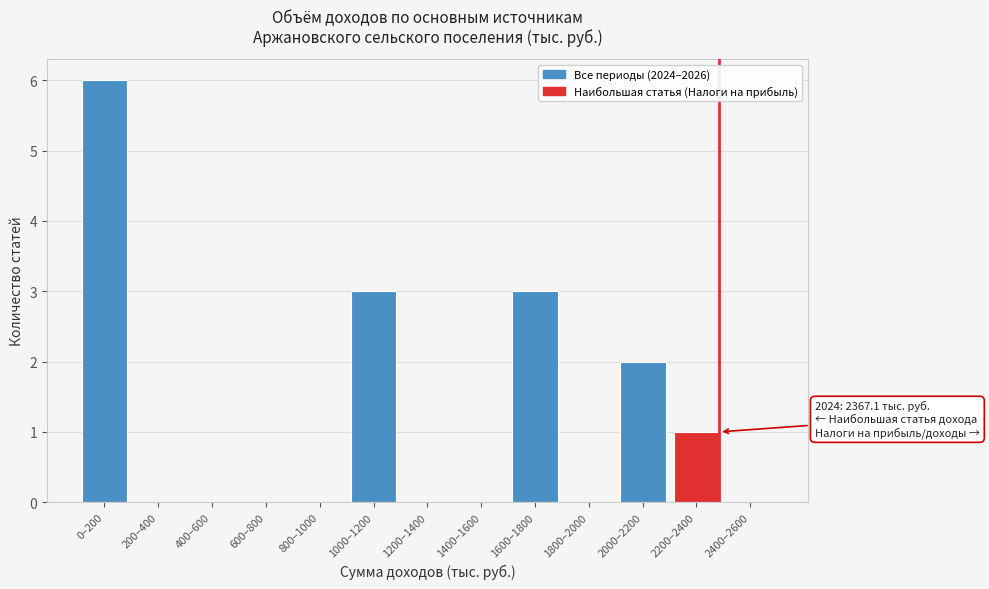

Reading left to right, extract all data points from this chart.

0–200=6	200–400=0	400–600=0	600–800=0	800–1000=0	1000–1200=3	1200–1400=0	1400–1600=0	1600–1800=3	1800–2000=0	2000–2200=2	2200–2400=1	2400–2600=0